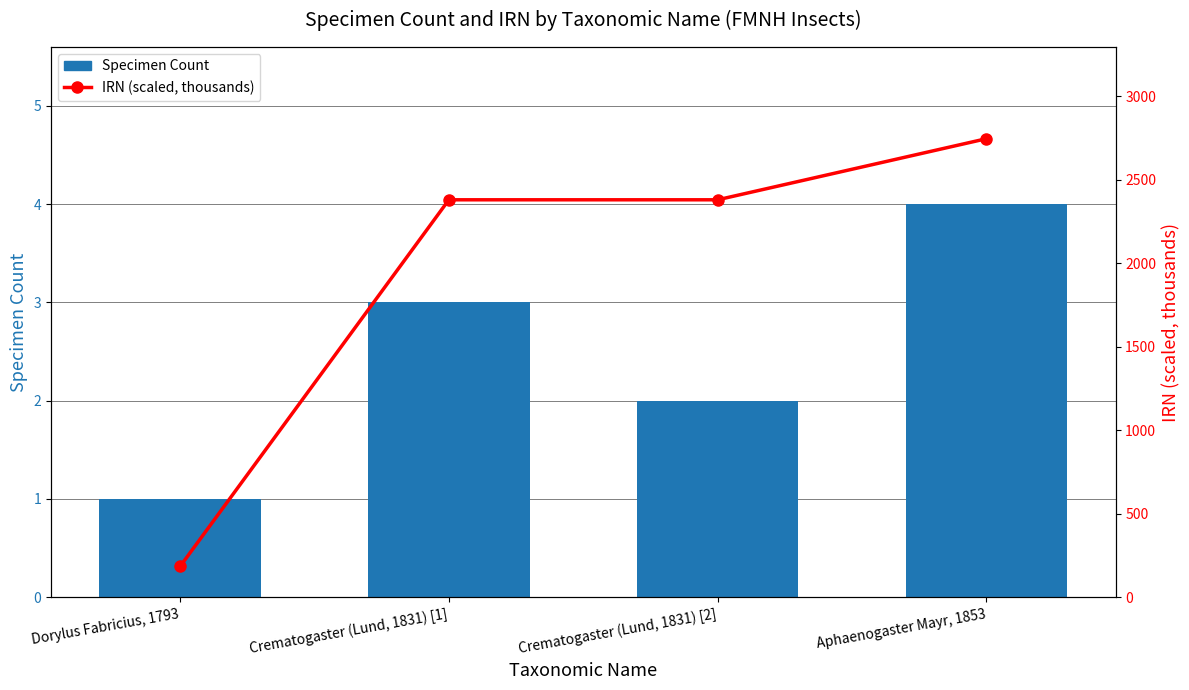

Between Dorylus Fabricius, 1793 and Crematogaster (Lund, 1831) [1], which series saw the biggest shift?

IRN (scaled, thousands)